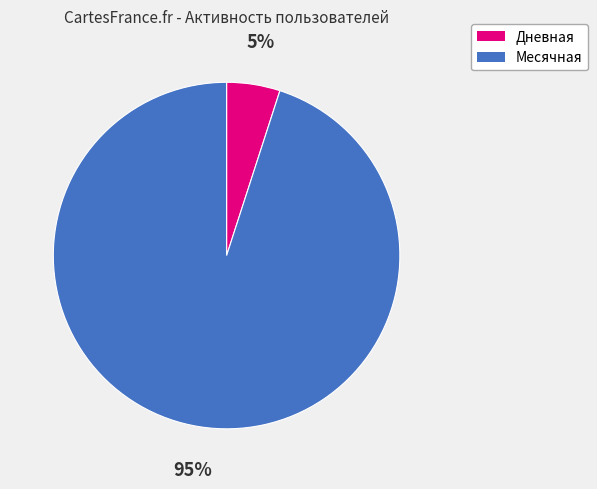

To the nearest percent, what is the difference between the largest and smallest slice percentages?

90%